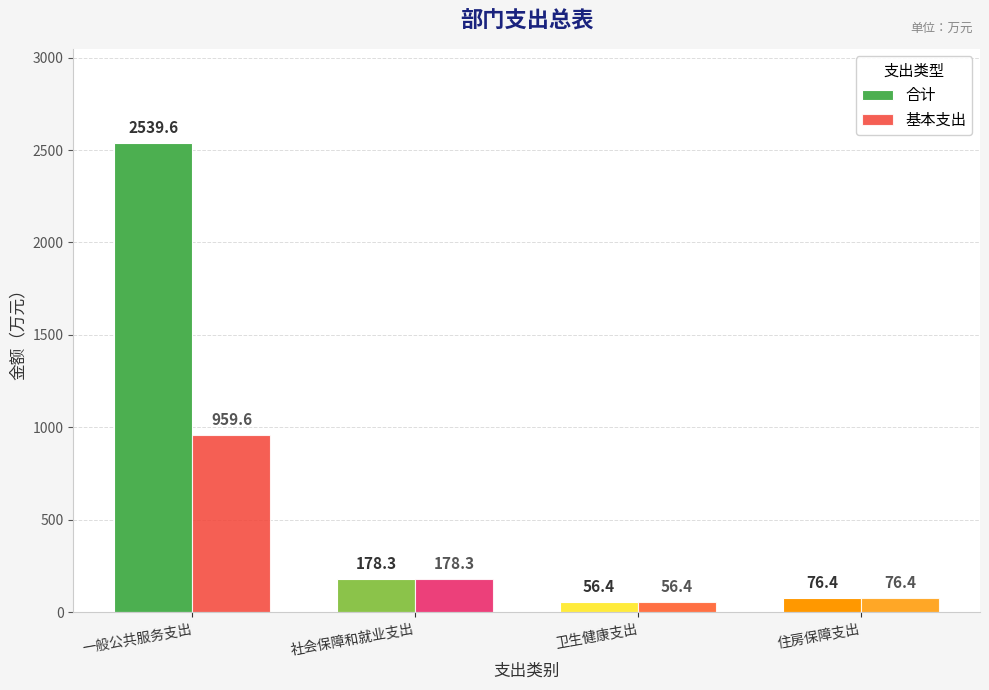

How many groups of bars are there?

4